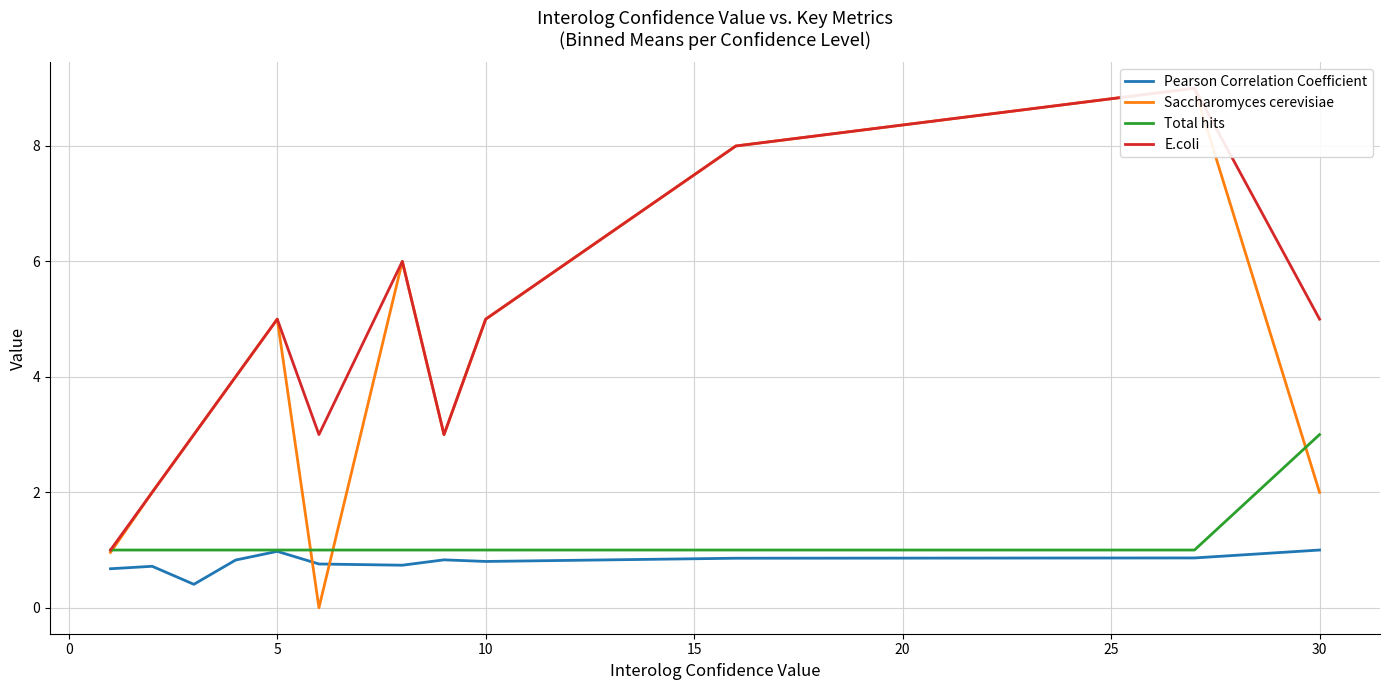

At how many categories does at least one series exceed 2?

10